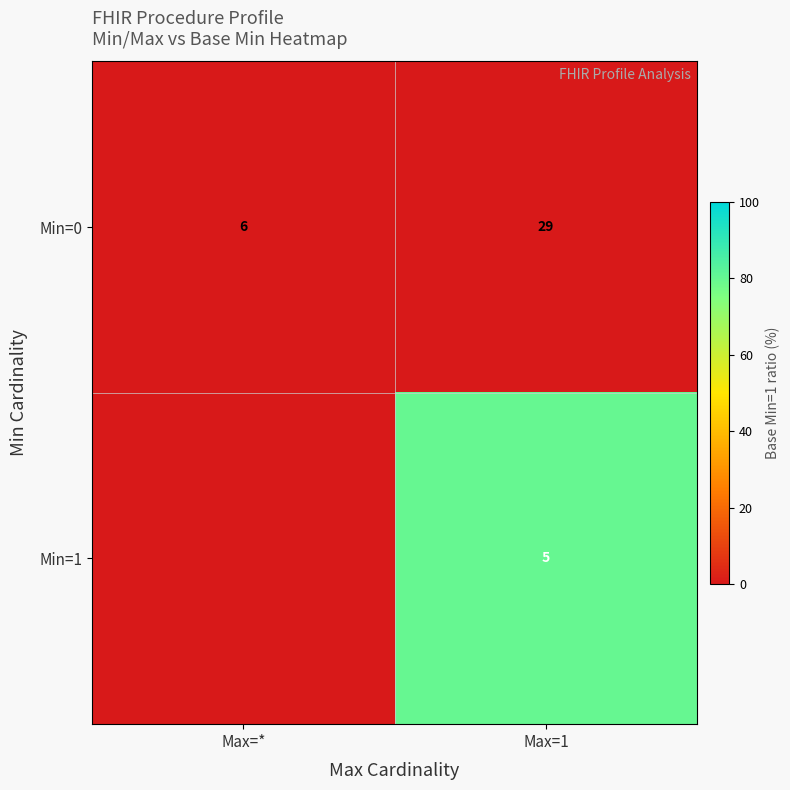

What is the total value across all series at Max=1?

80